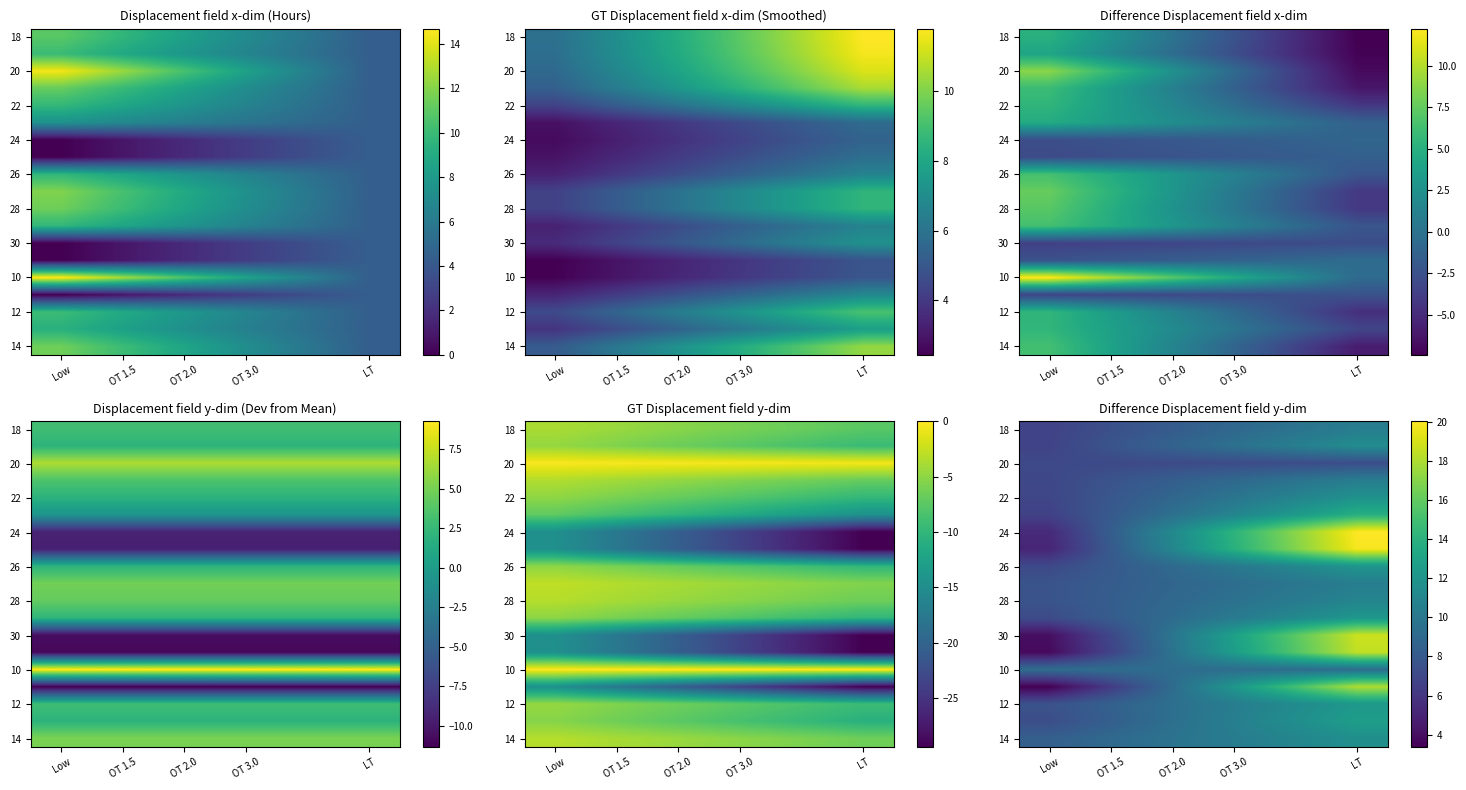

What is the spread (max minus min) of values at OT 3.0?

7.0